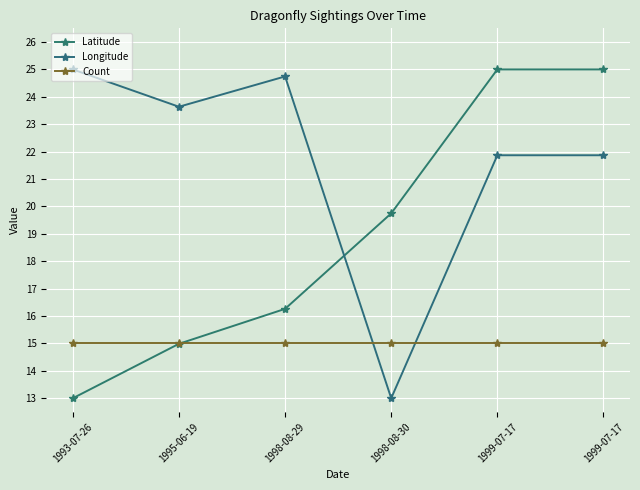

How many lines are shown in the chart?

3